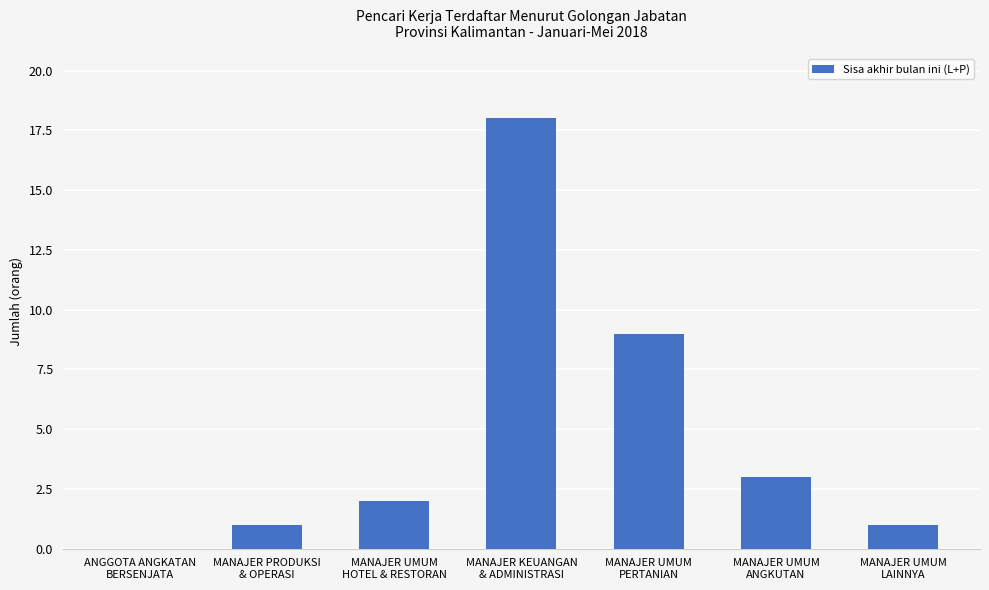

Reading left to right, what are all the values shown in this chart?

0	1	2	18	9	3	1